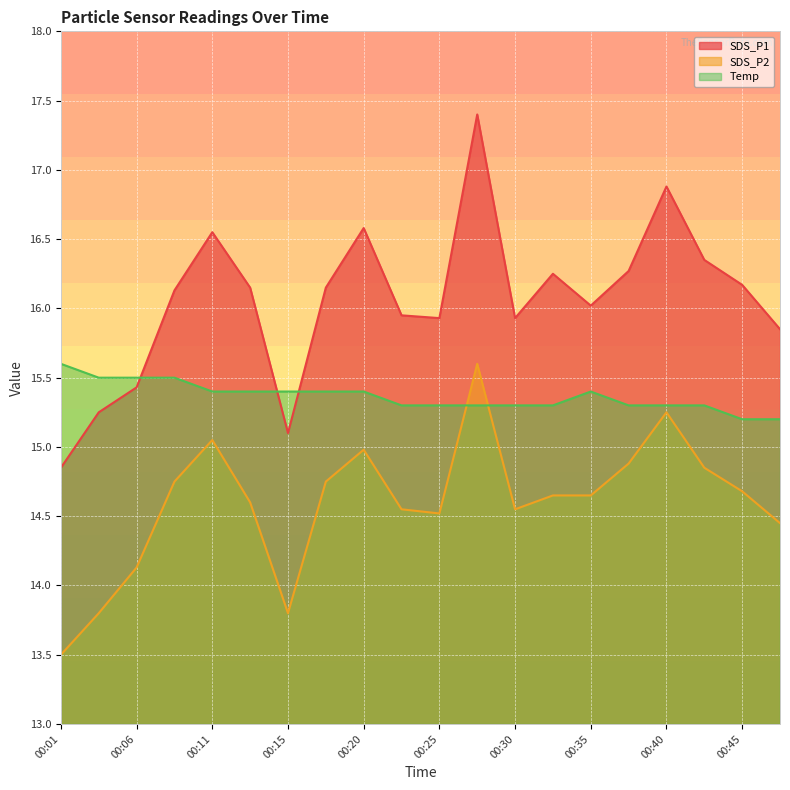

What is the sum of all SDS_P1 values?

321.2